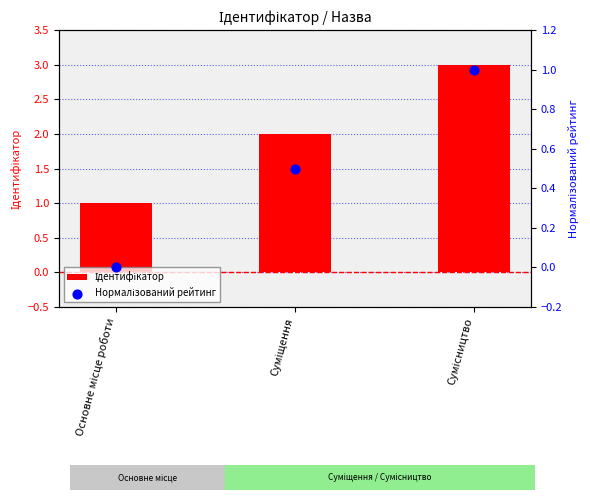

What are all the series names shown in the legend?

Ідентифікатор, Нормалізований рейтинг